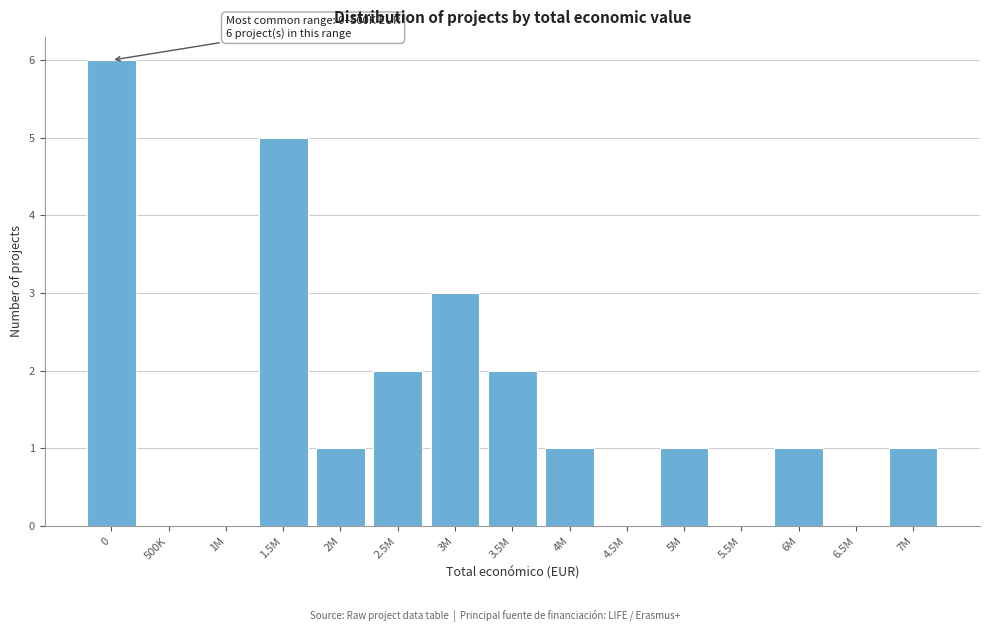

Reading right to left, list all the values displayed in this chart.

7M=1	6.5M=0	6M=1	5.5M=0	5M=1	4.5M=0	4M=1	3.5M=2	3M=3	2.5M=2	2M=1	1.5M=5	1M=0	500K=0	0=6